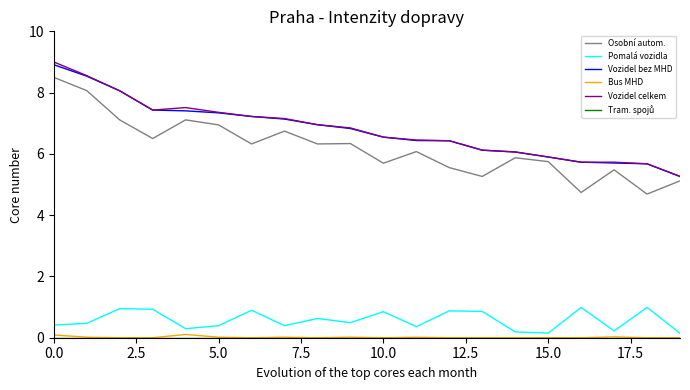

True or false: Bus MHD and Vozidel celkem cross at least once.

False